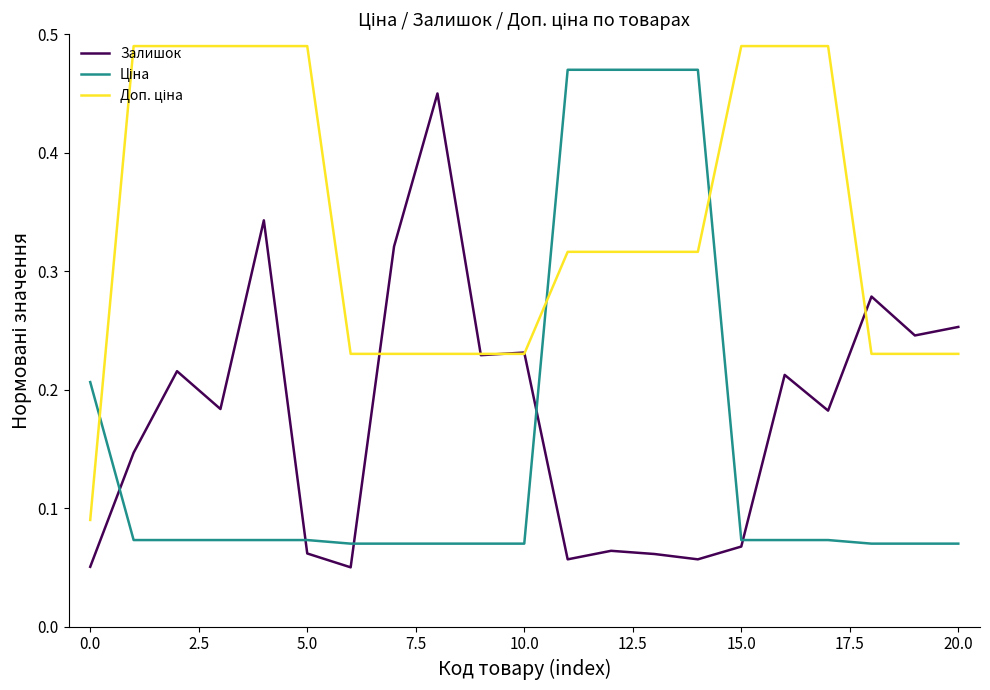

What is the smallest value displayed?

0.1